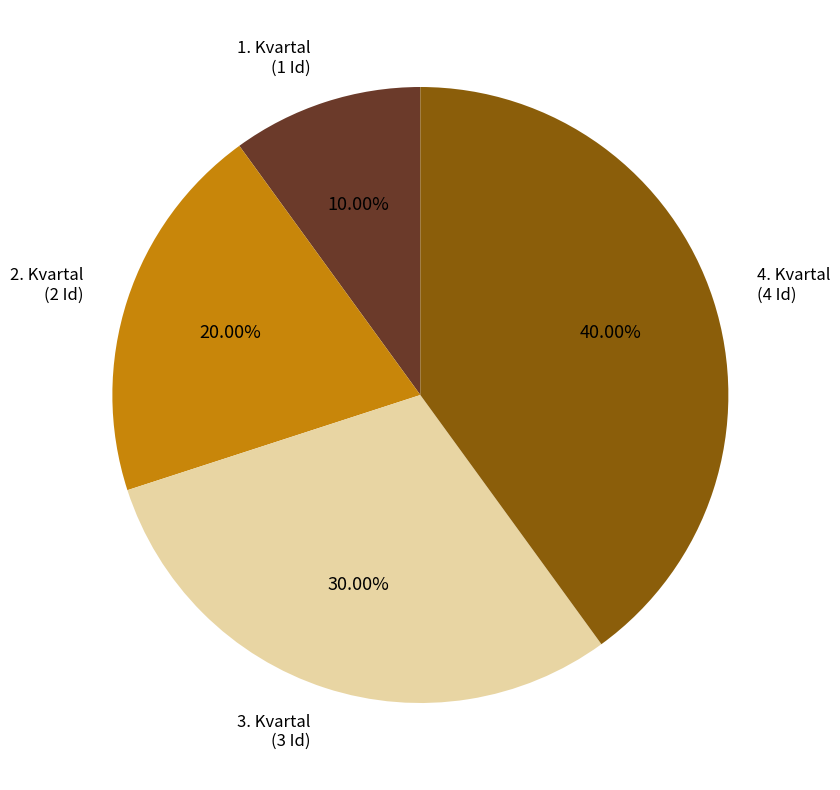

To the nearest percent, what is the average slice percentage?

25%